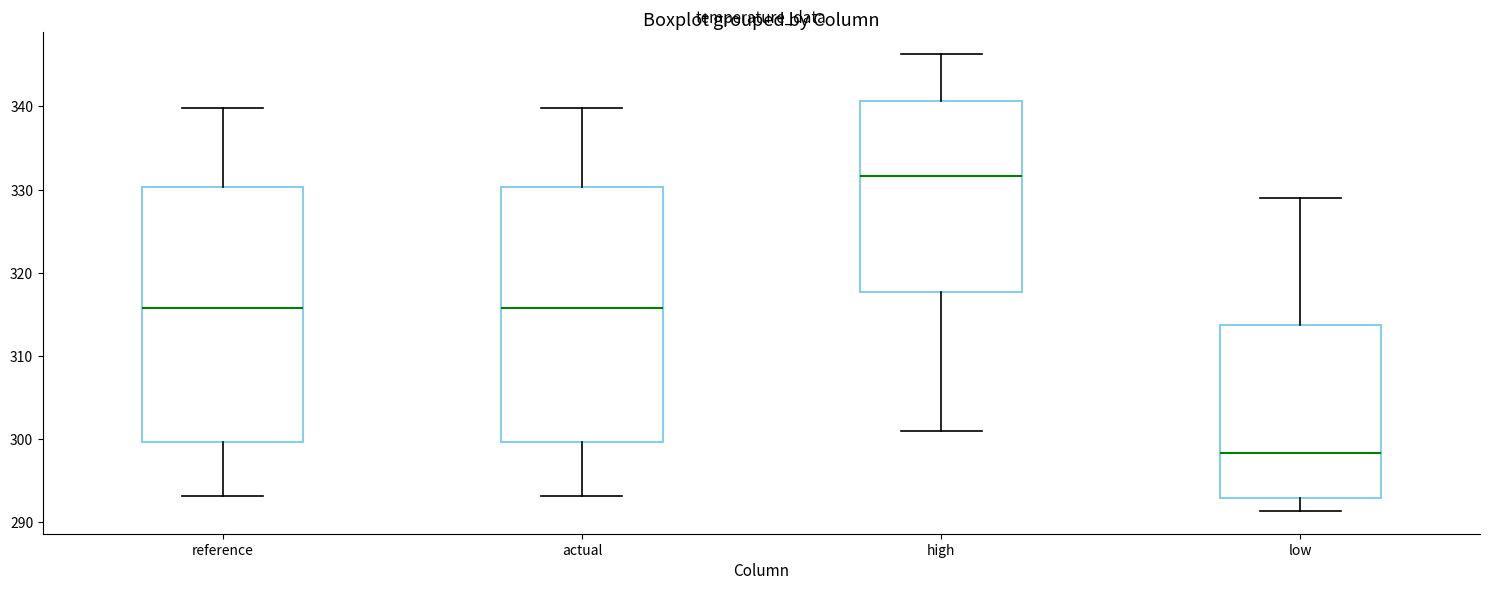

Reading left to right, transcribe this box plot: for each box, give where its median line is, the range the box spans, and where its two whiskers end, as read against the y-axis. The values are not printed on the chart, so give them approximately, as read against the axis.

reference: median 316, box 300 to 330, whiskers 293 to 340
actual: median 316, box 300 to 330, whiskers 293 to 340
high: median 332, box 318 to 341, whiskers 301 to 346
low: median 298, box 293 to 314, whiskers 291 to 329